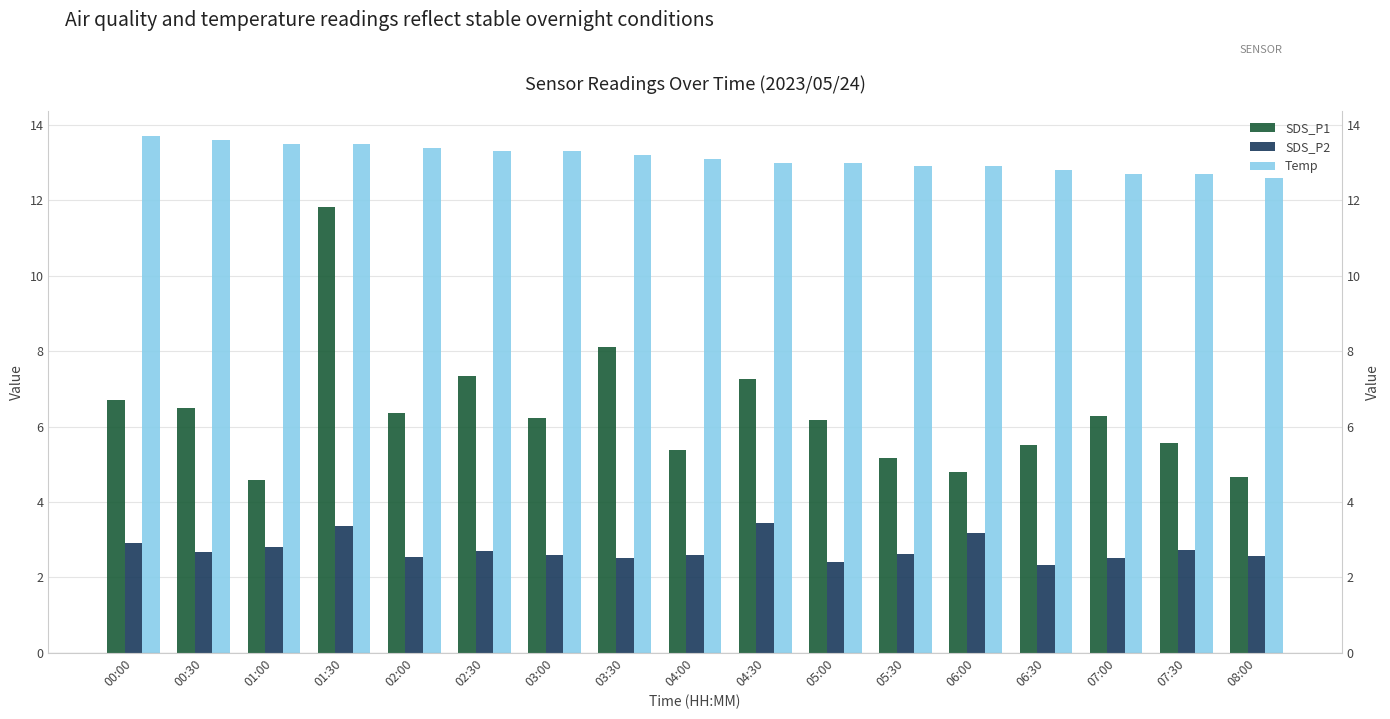

What is the value of the SDS_P1 bar at the 17th from the left?

4.7